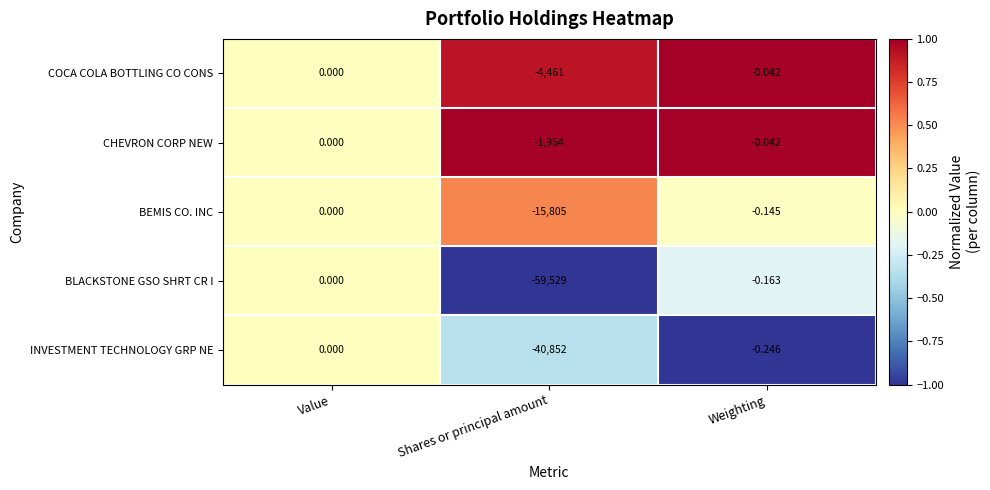

Which series has the widest spread of values?

BLACKSTONE GSO SHRT CR I